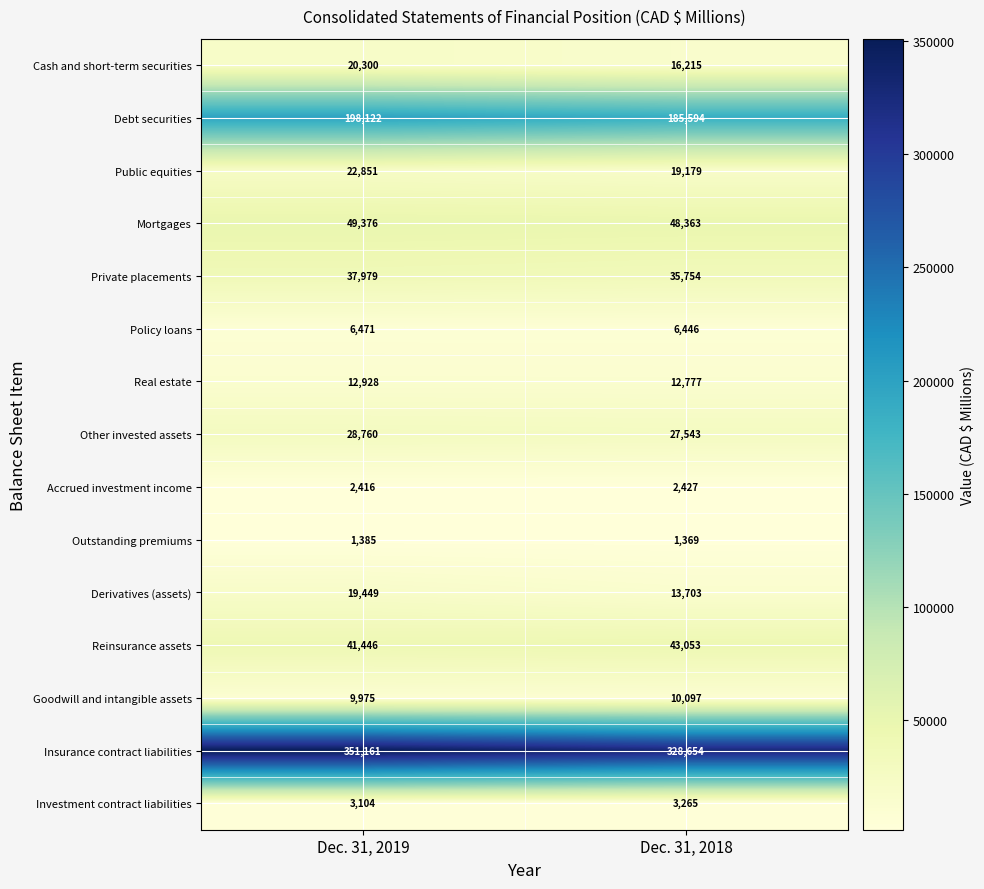

What is the difference between the Mortgages values at Dec. 31, 2018 and Dec. 31, 2019?

1013